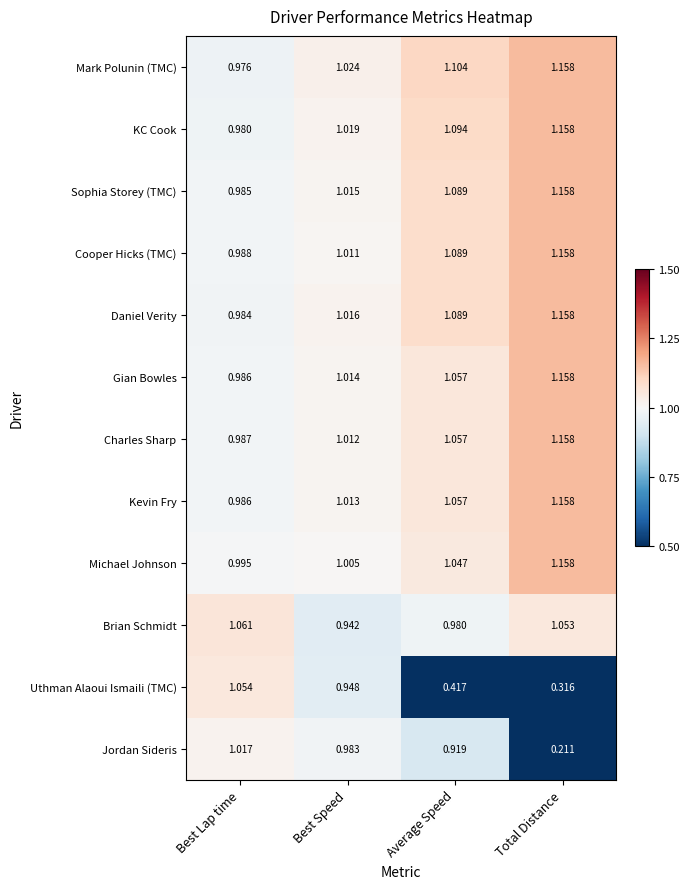

Which series has the largest total across all categories?

Mark Polunin (TMC)